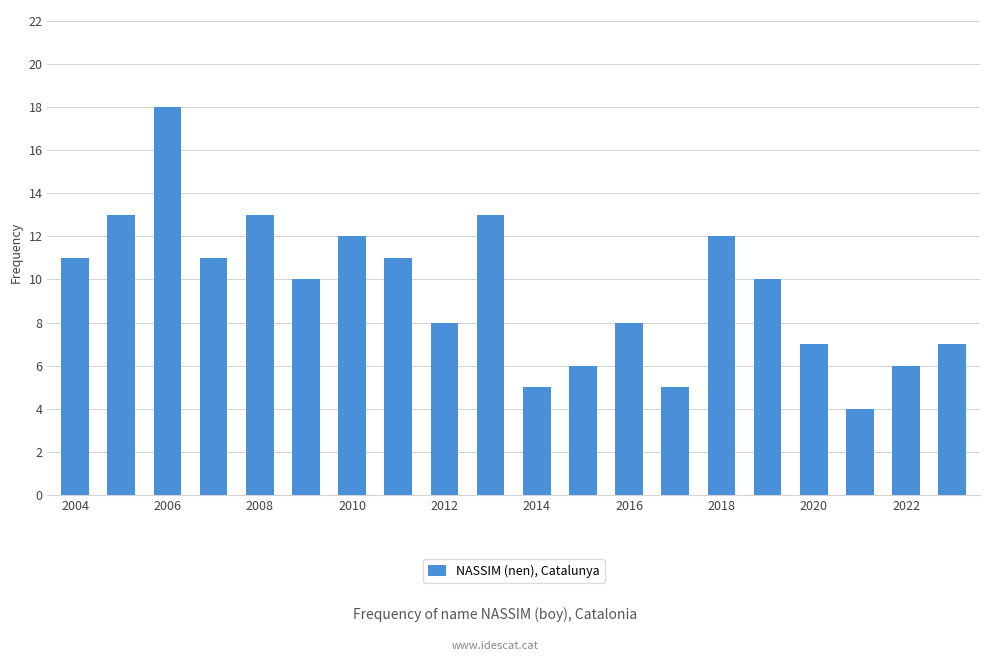

What is the difference between the second highest and minimum values?

9